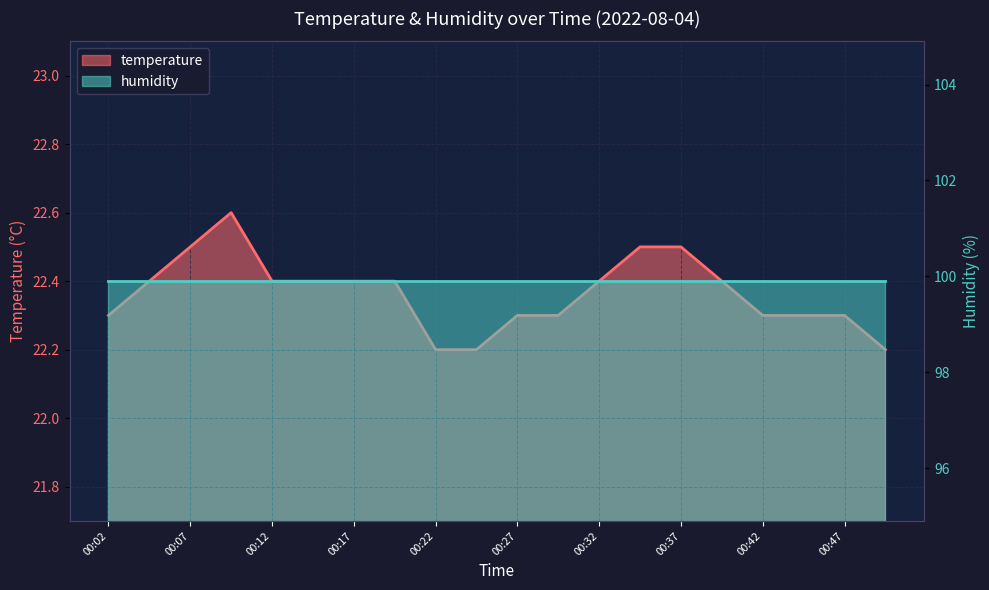

What is the difference between the maximum and minimum values?

0.4